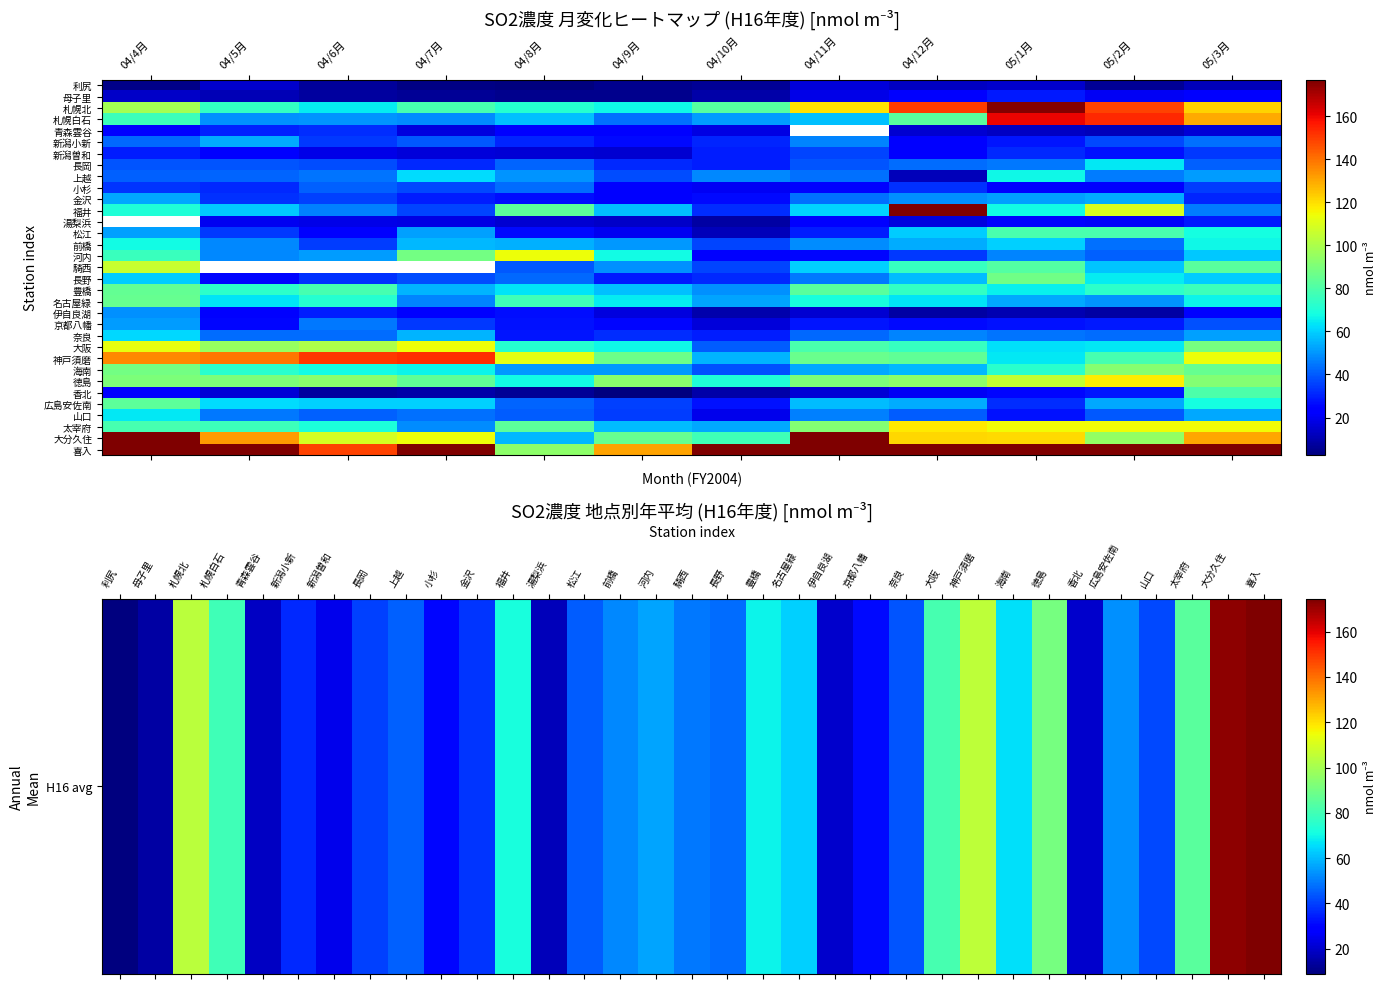

Which has a higher value, 05/1月 or 04/10月?

05/1月